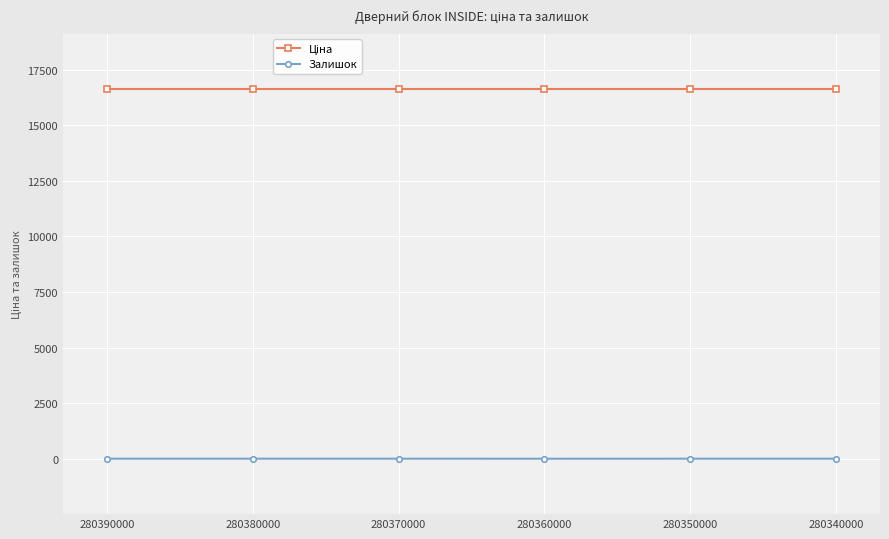

What is the sum of all Залишок values?

7.0